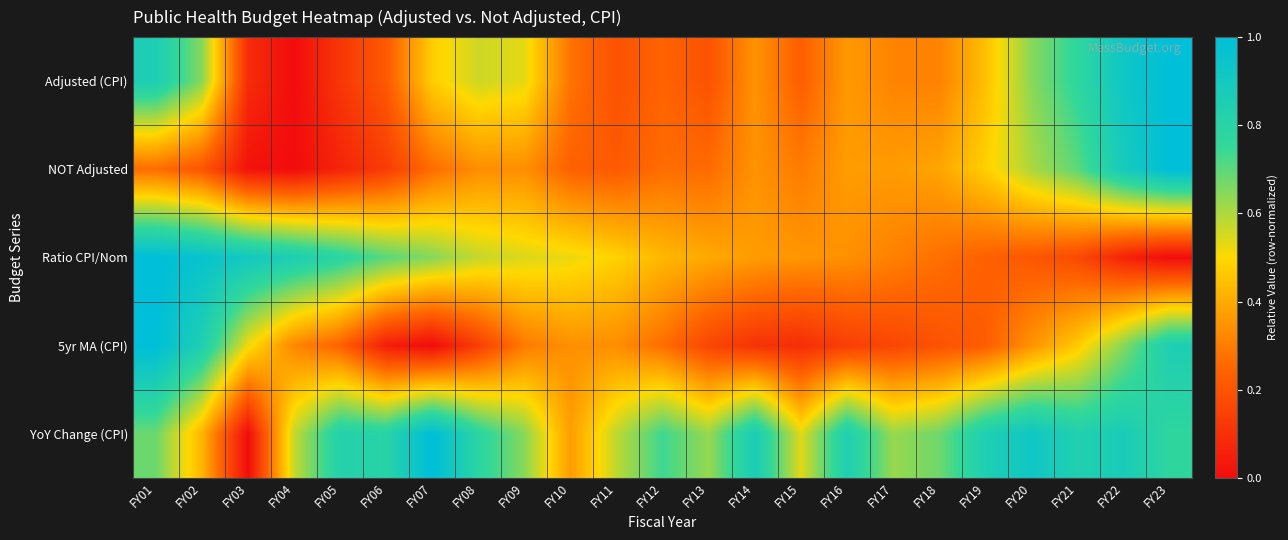

How many distinct data groups are displayed?

5